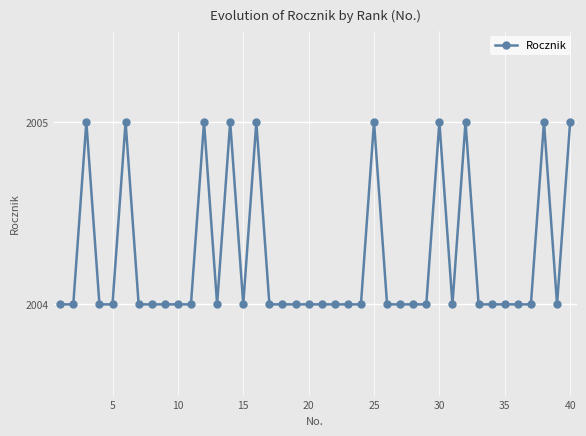

What is the value of the 15th point from the left?

2004